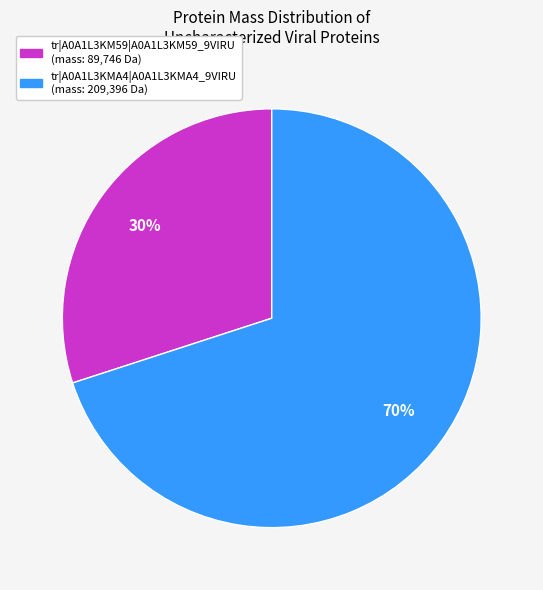

Count the number of slices in the pie.

2